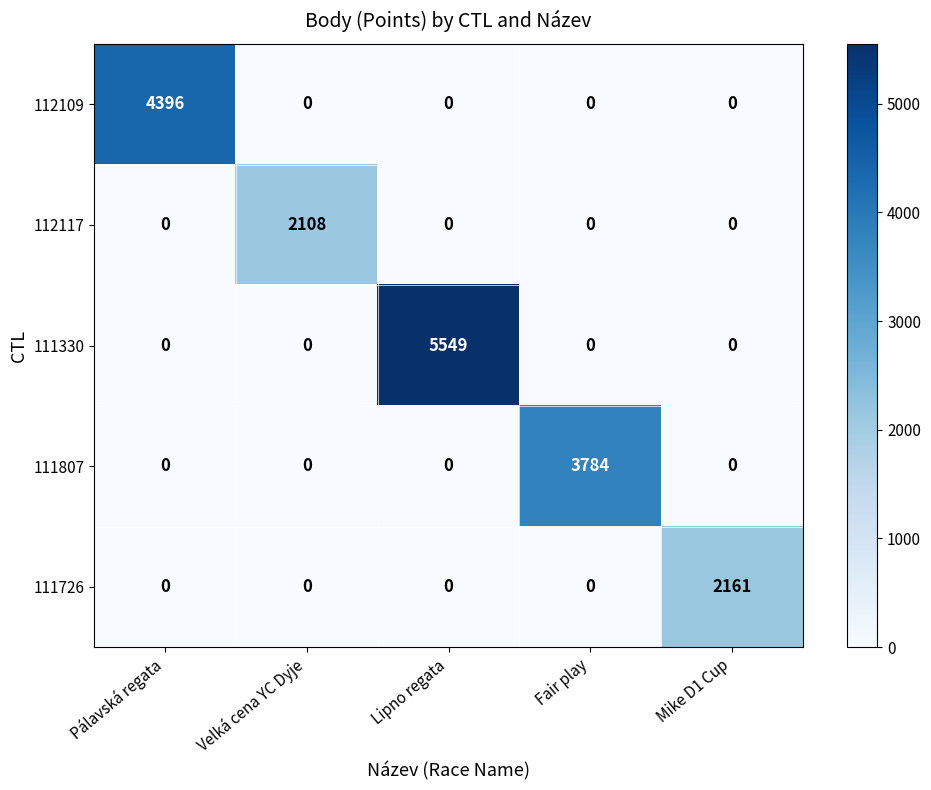

At how many categories does at least one series exceed 4318?

2